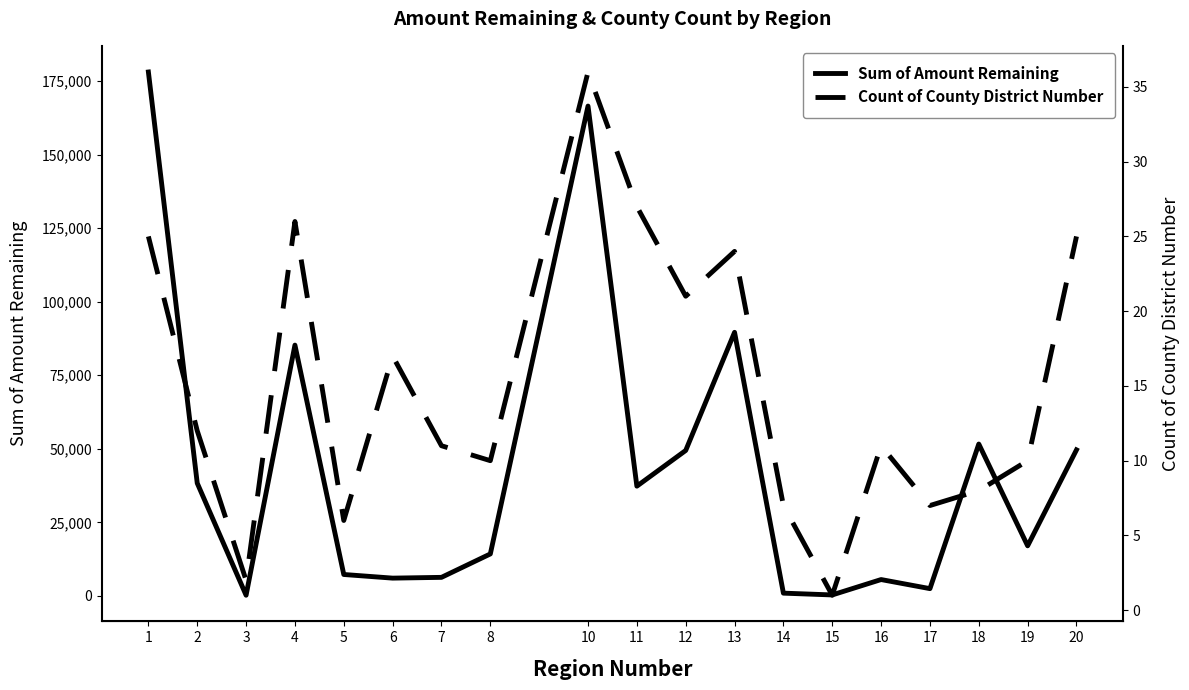

Reading left to right, transcribe all the data shown in this chart.

Sum of Amount Remaining: 178043.6	38314.6	226.0	85225.4	7274.0	6036.8	6300.1	14257.7	166462.8	37292.8	49426.0	89570.9	932.5	324.7	5554.0	2467.2	51612.0	17014.5	49627.9
Count of County District Number: 25.0	12.0	2.0	26.0	6.0	17.0	11.0	10.0	36.0	27.0	21.0	24.0	7.0	1.0	11.0	7.0	8.0	10.0	25.0